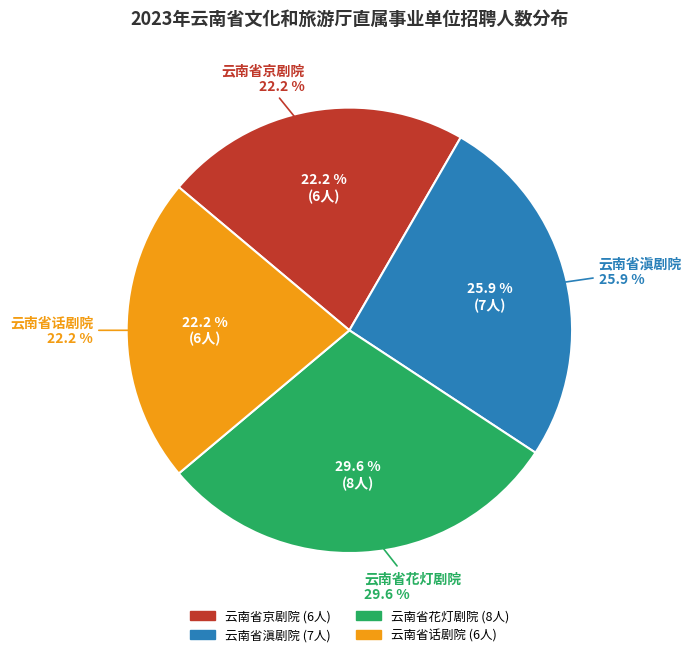

Does any single category account for the majority?

No